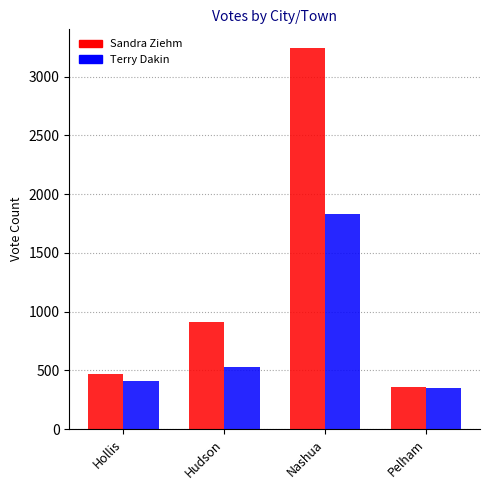

Rank the series by their average value, from lowest to highest.

Terry Dakin, Sandra Ziehm